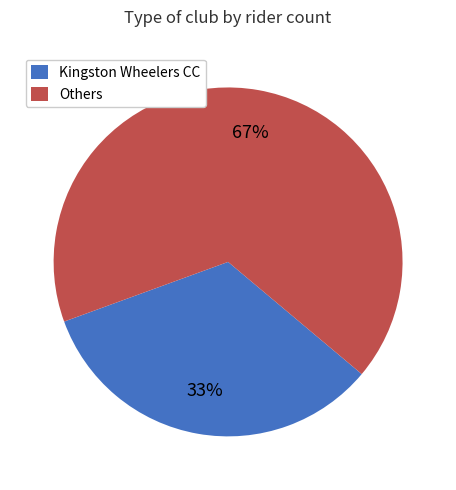

To the nearest percent, what is the average slice percentage?

50%